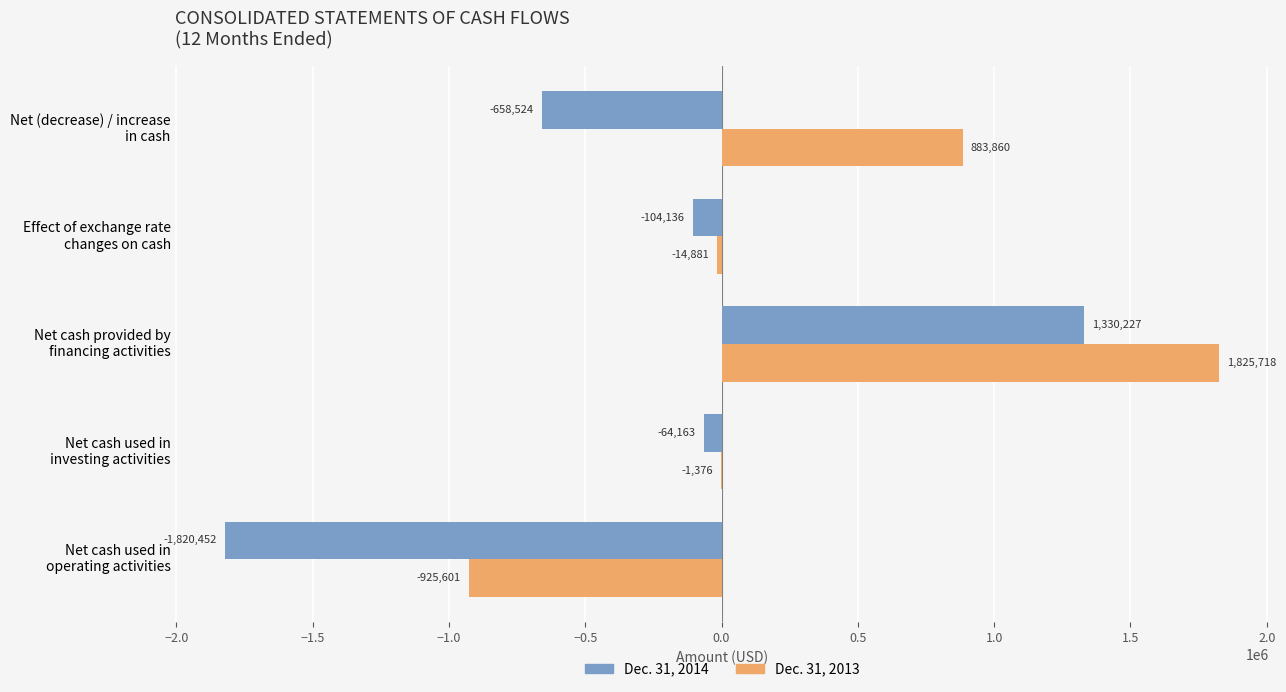

What is the maximum value for Dec. 31, 2014?

1330227